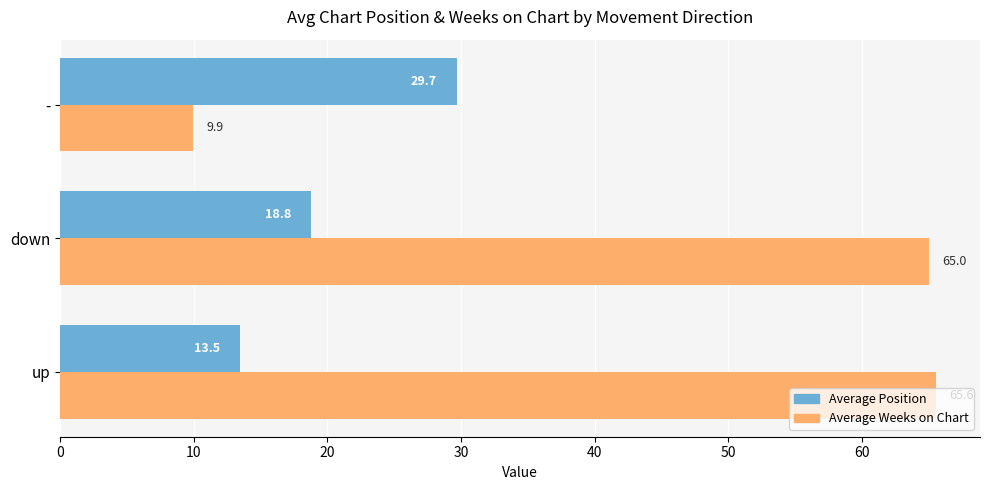

What is the average value of the Average Position series?

20.7